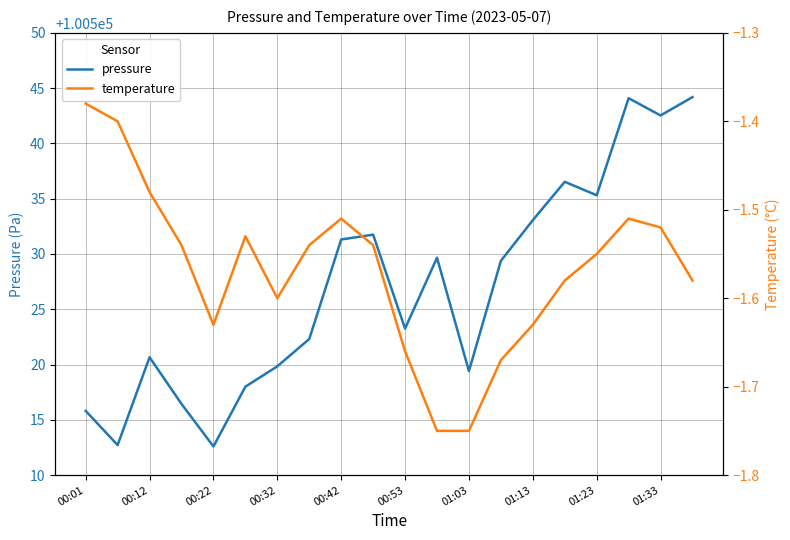

The pressure series shows 136664.9 at 00:42. True or false?

False